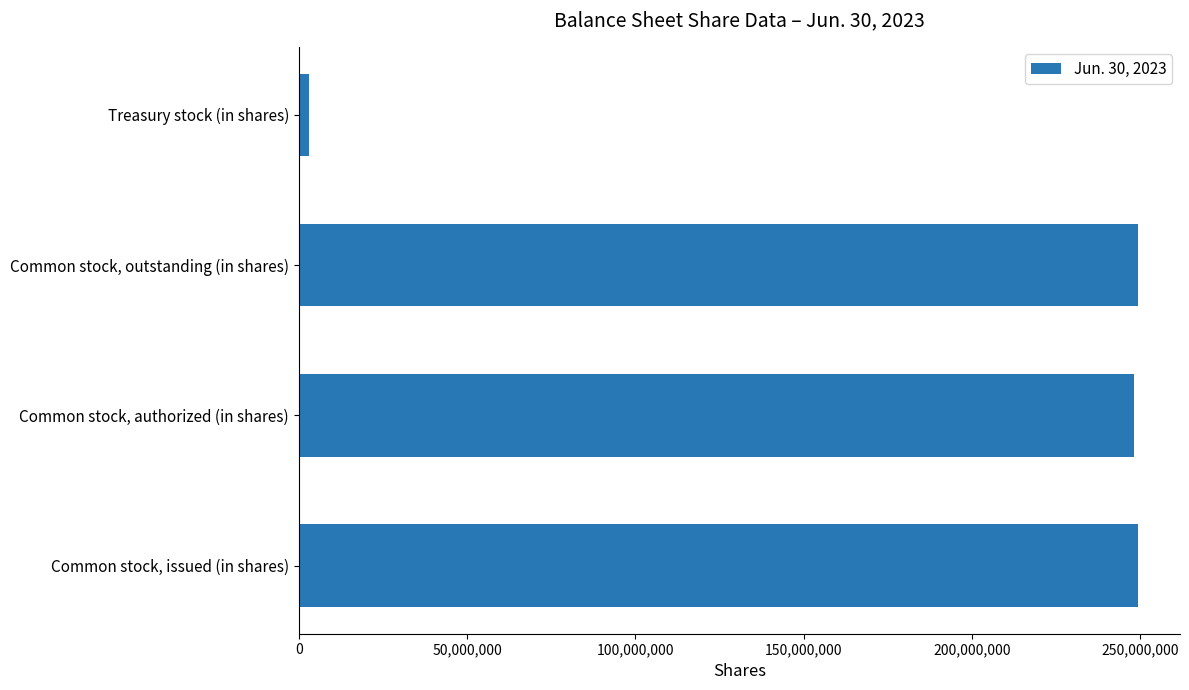

The chart shows a value of 248311104 at Common stock, authorized (in shares). True or false?

True